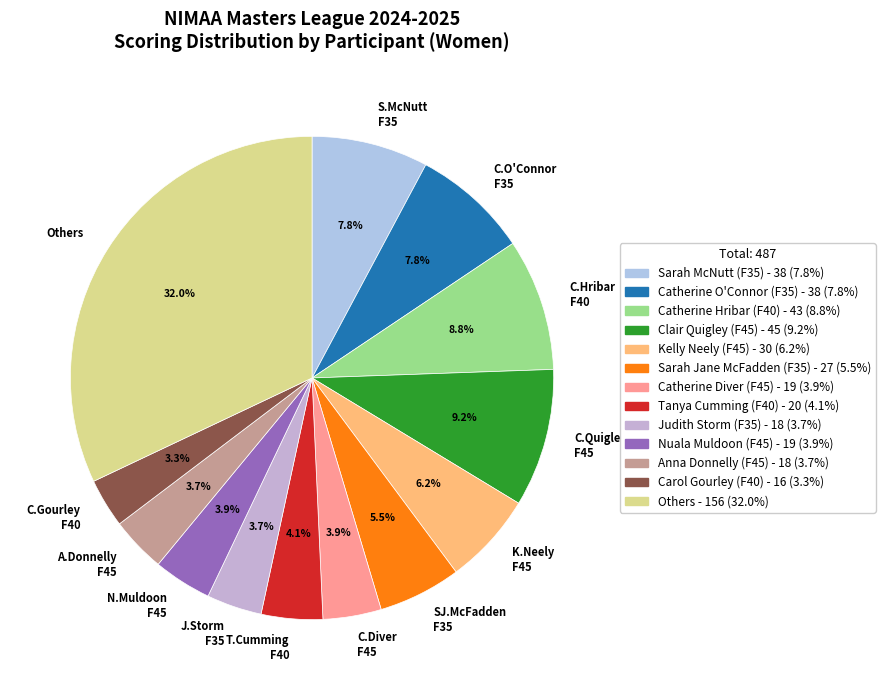

How much of the chart is everything except SJ.McFadden F35?

94.5%